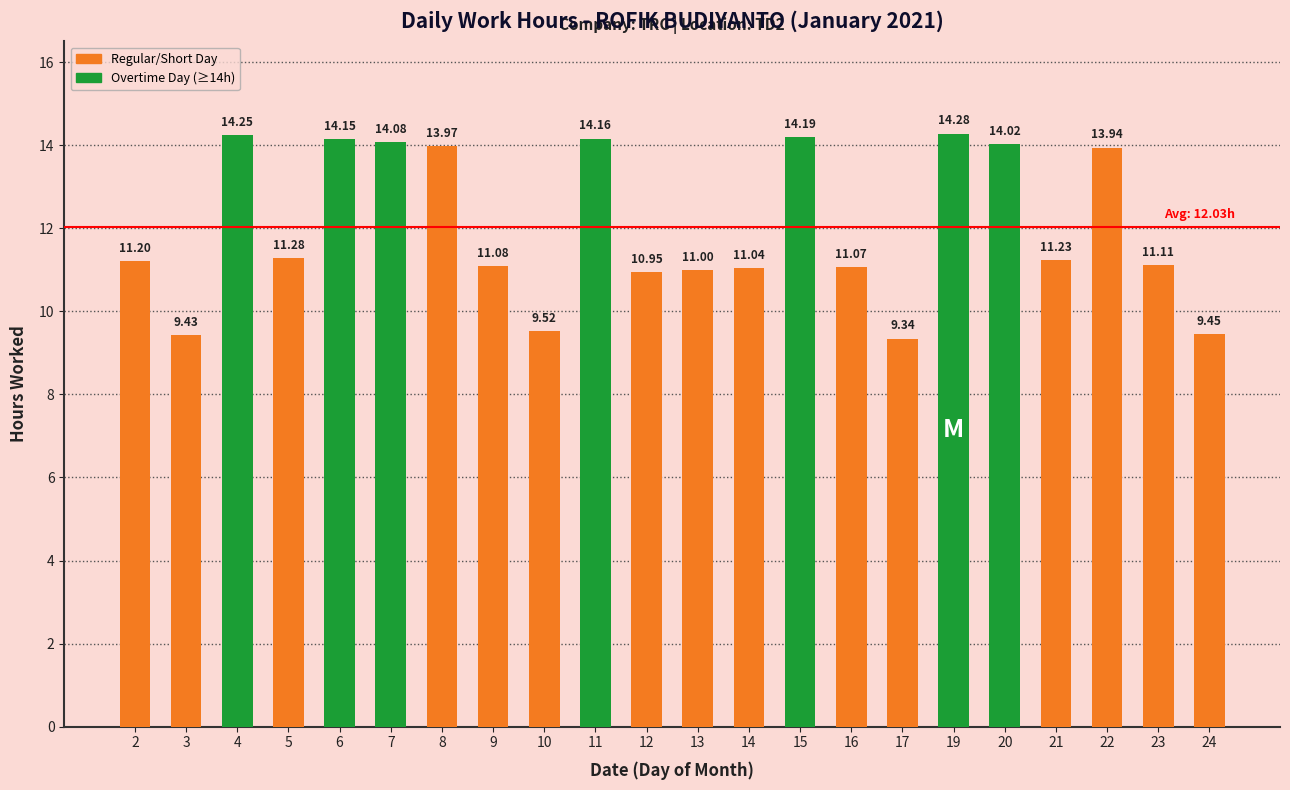

Where does the data first go above 11?

2